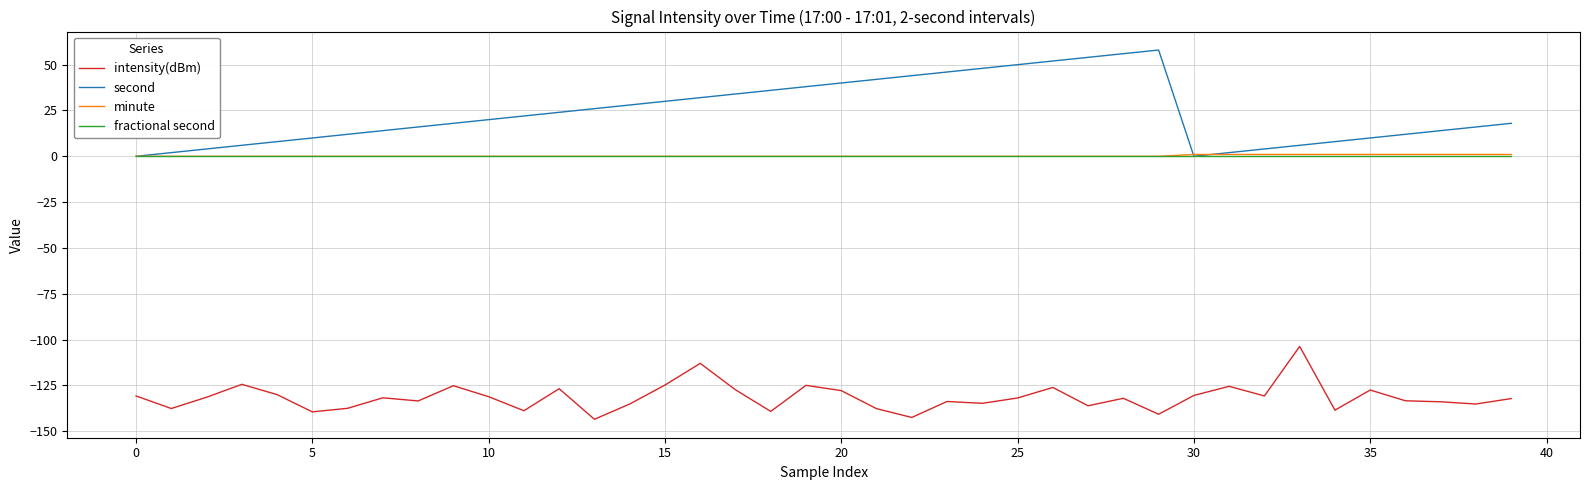

Which series has the largest range (max minus min)?

second